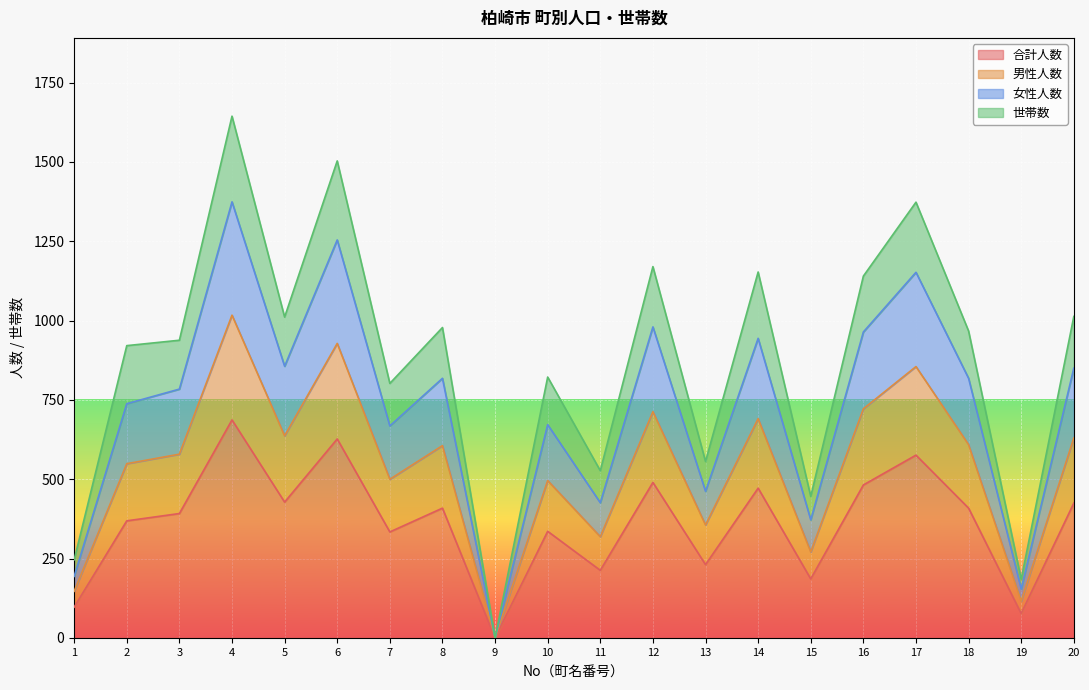

Reading left to right, list all the values displayed in this chart.

合計人数: 97	369	392	687	428	627	334	409	0	336	213	490	231	472	186	482	576	409	77	425
男性人数: 147	549	579	1017	637	928	500	606	0	496	319	713	356	691	271	722	855	609	116	630
女性人数: 194	738	784	1374	856	1254	668	818	0	672	426	980	462	944	372	964	1152	818	154	850
世帯数: 246	921	938	1644	1011	1503	802	978	0	822	527	1170	556	1153	446	1140	1373	967	185	1013